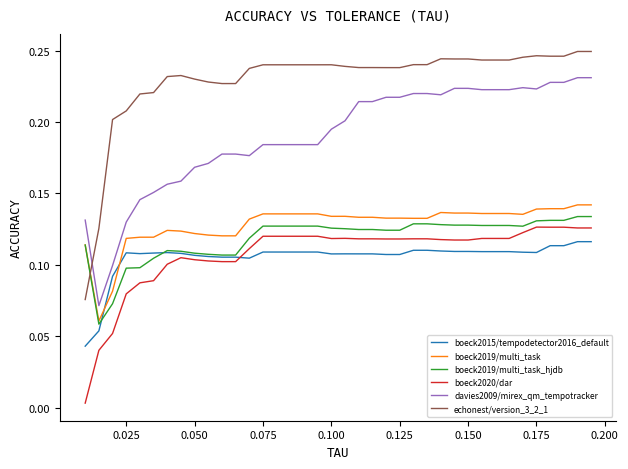

Which series has the largest total across all categories?

echonest/version_3_2_1